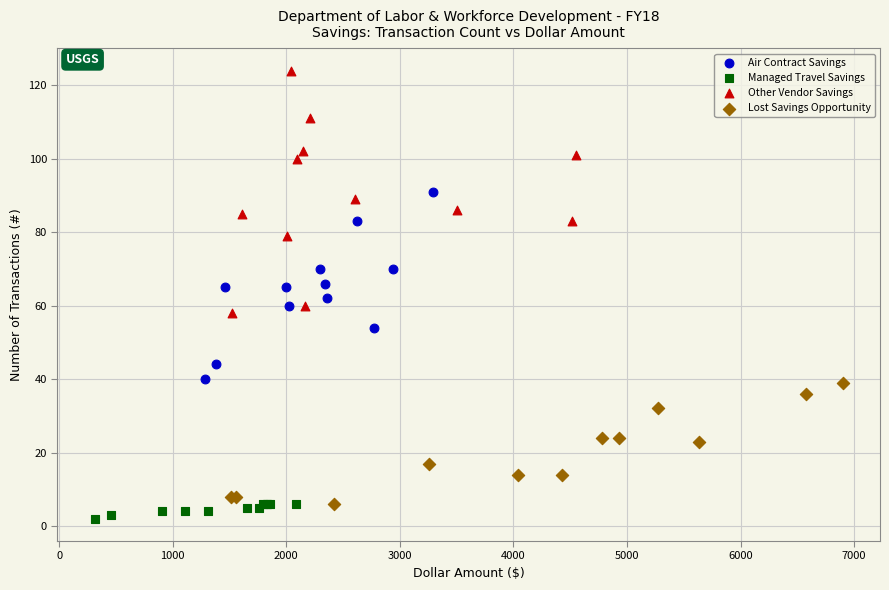

Which series contains the highest Y value?

Other Vendor Savings